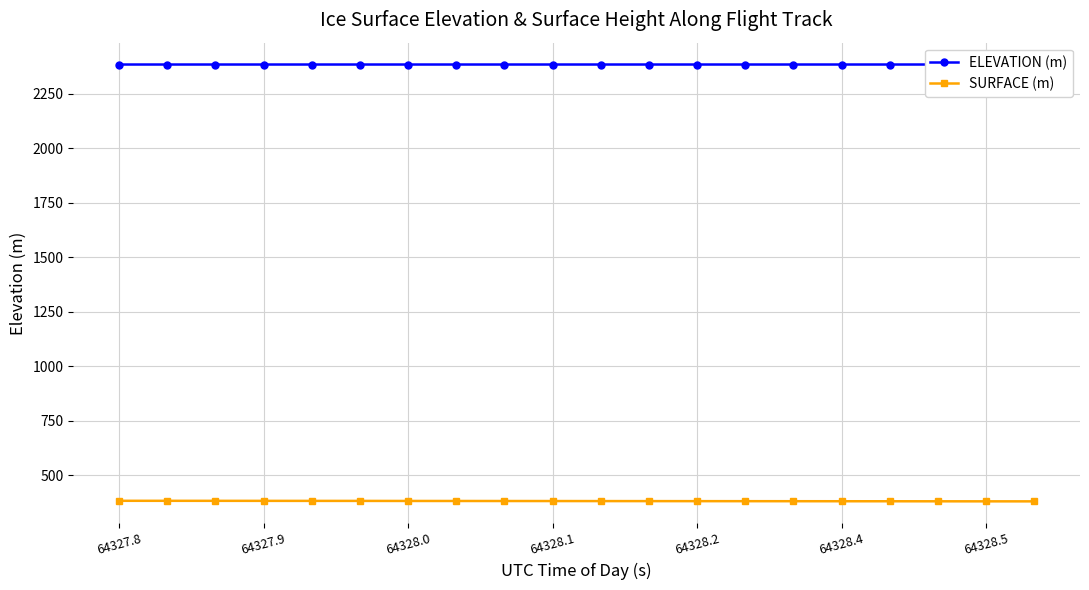

Which series has the largest total across all categories?

ELEVATION (m)